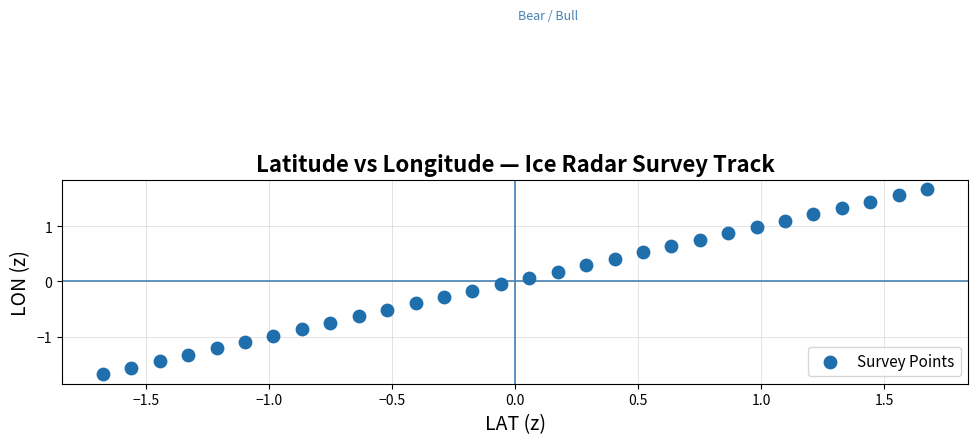

What is the range of X values (max minus min)?

3.4